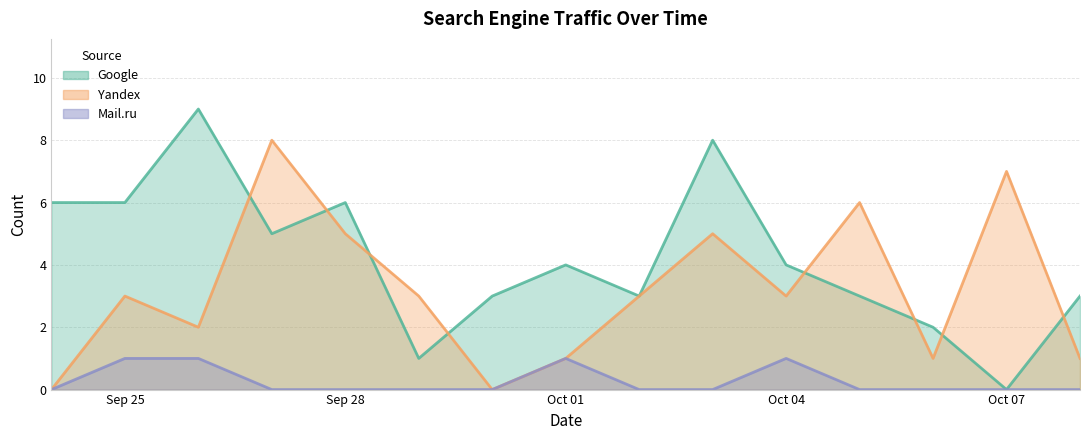

True or false: Mail.ru and Google intersect in this chart.

False